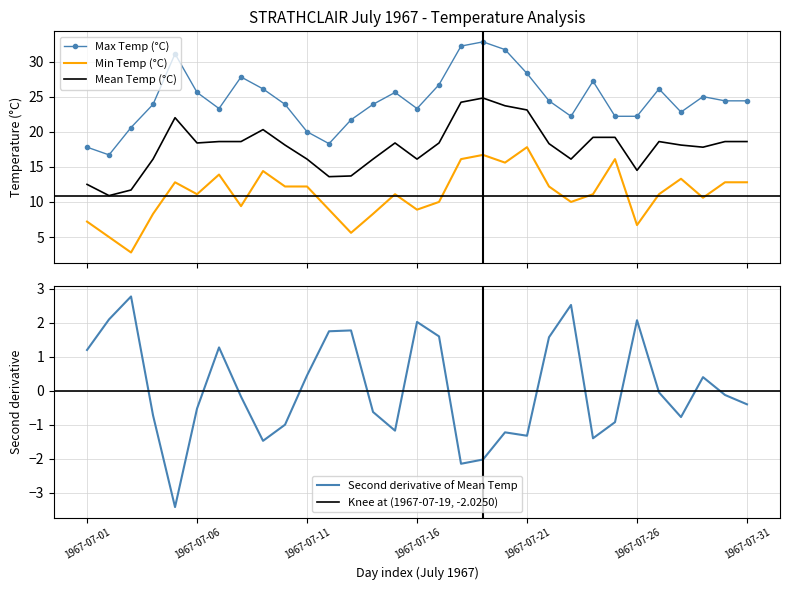

How many series are shown in this chart?

3